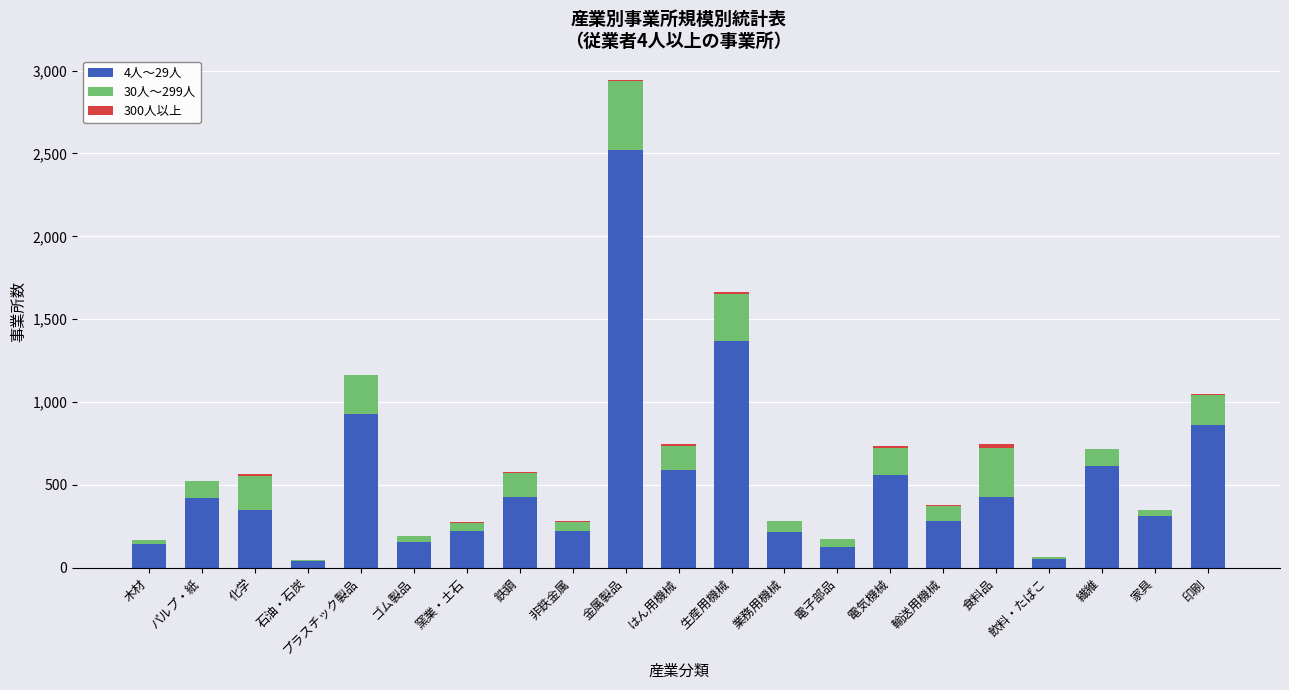

At which category is the sum across all series the highest?

金属製品